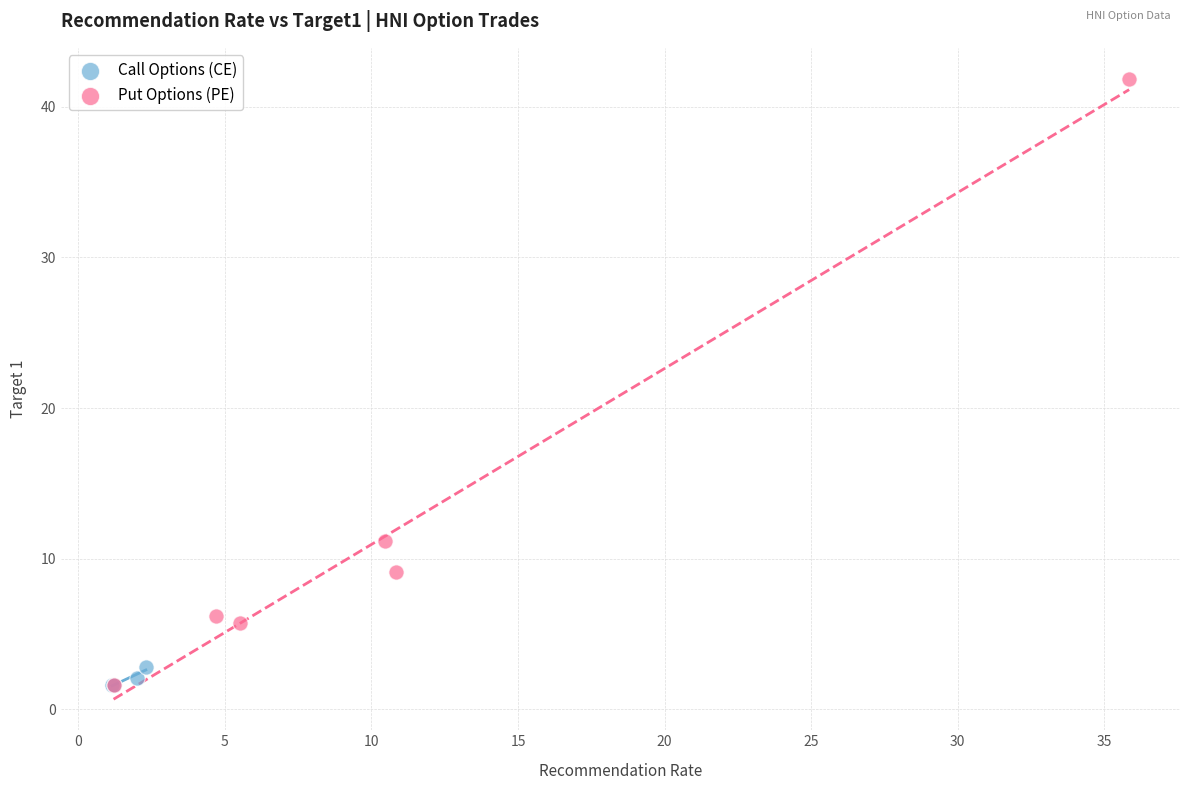

Which series has the largest Y range (max minus min)?

Put Options (PE)